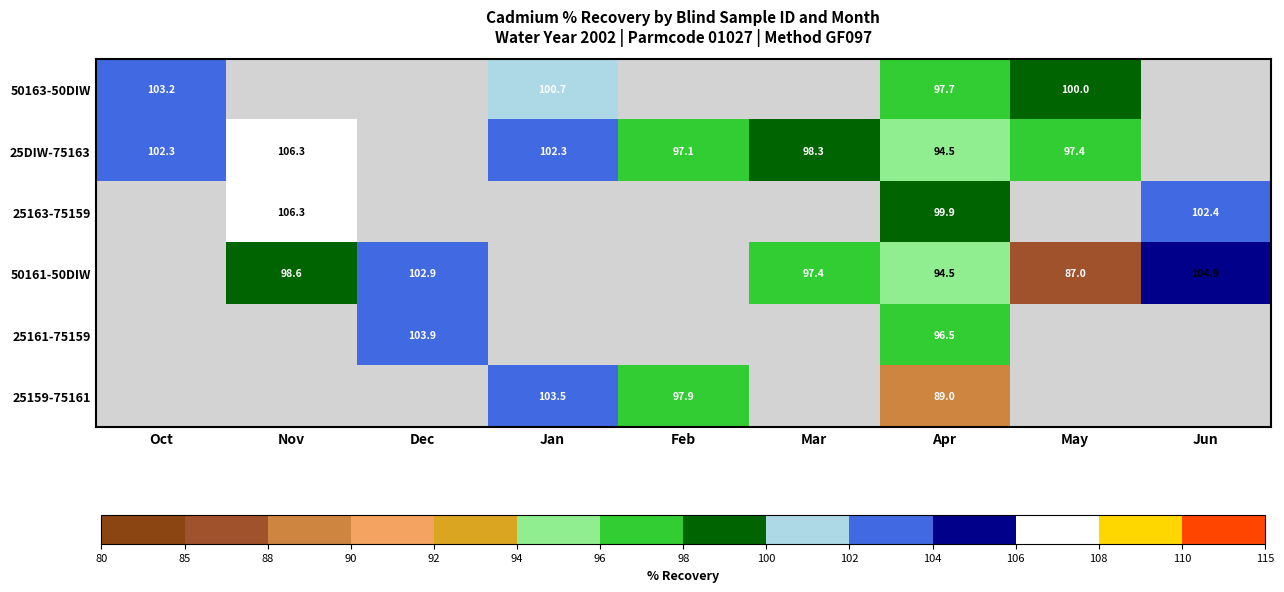

Is the value of 50161-50DIW at Nov greater than the value of 25DIW-75163 at Feb?

Yes